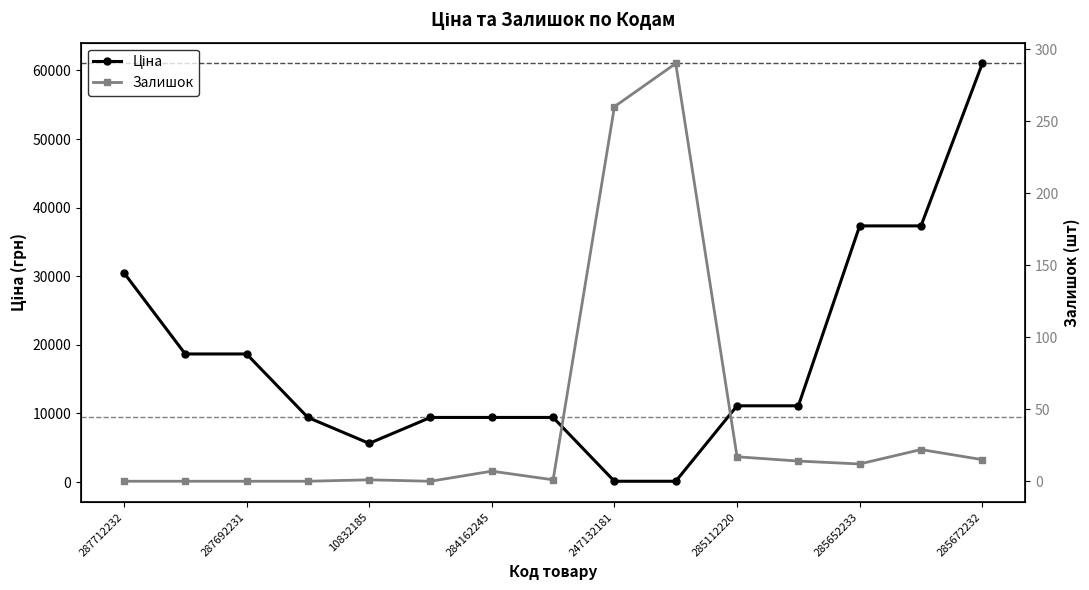

How many values in the Залишок series exceed 7?

7